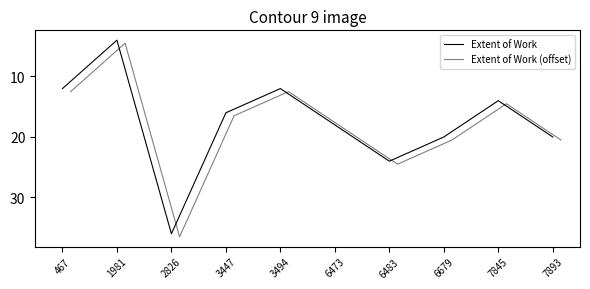

What value does the Extent of Work (offset) series have at 3447?

16.5